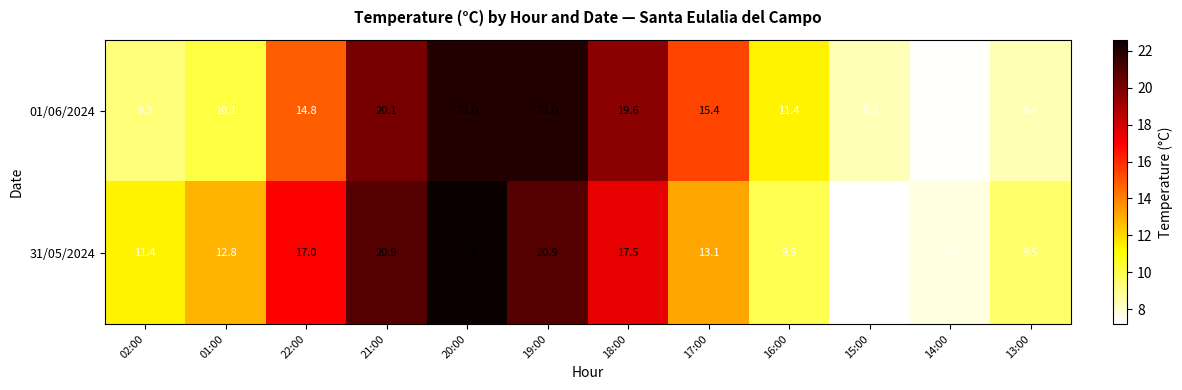

What is the maximum value shown in the chart?

22.6